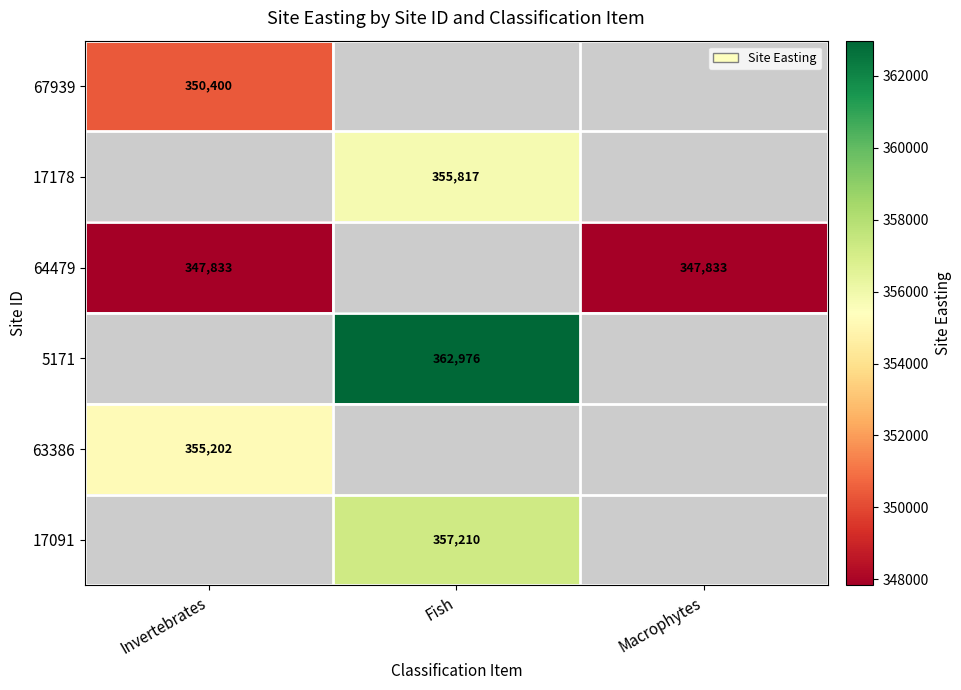

True or false: 64479 has a value of 139272 at Macrophytes.

False